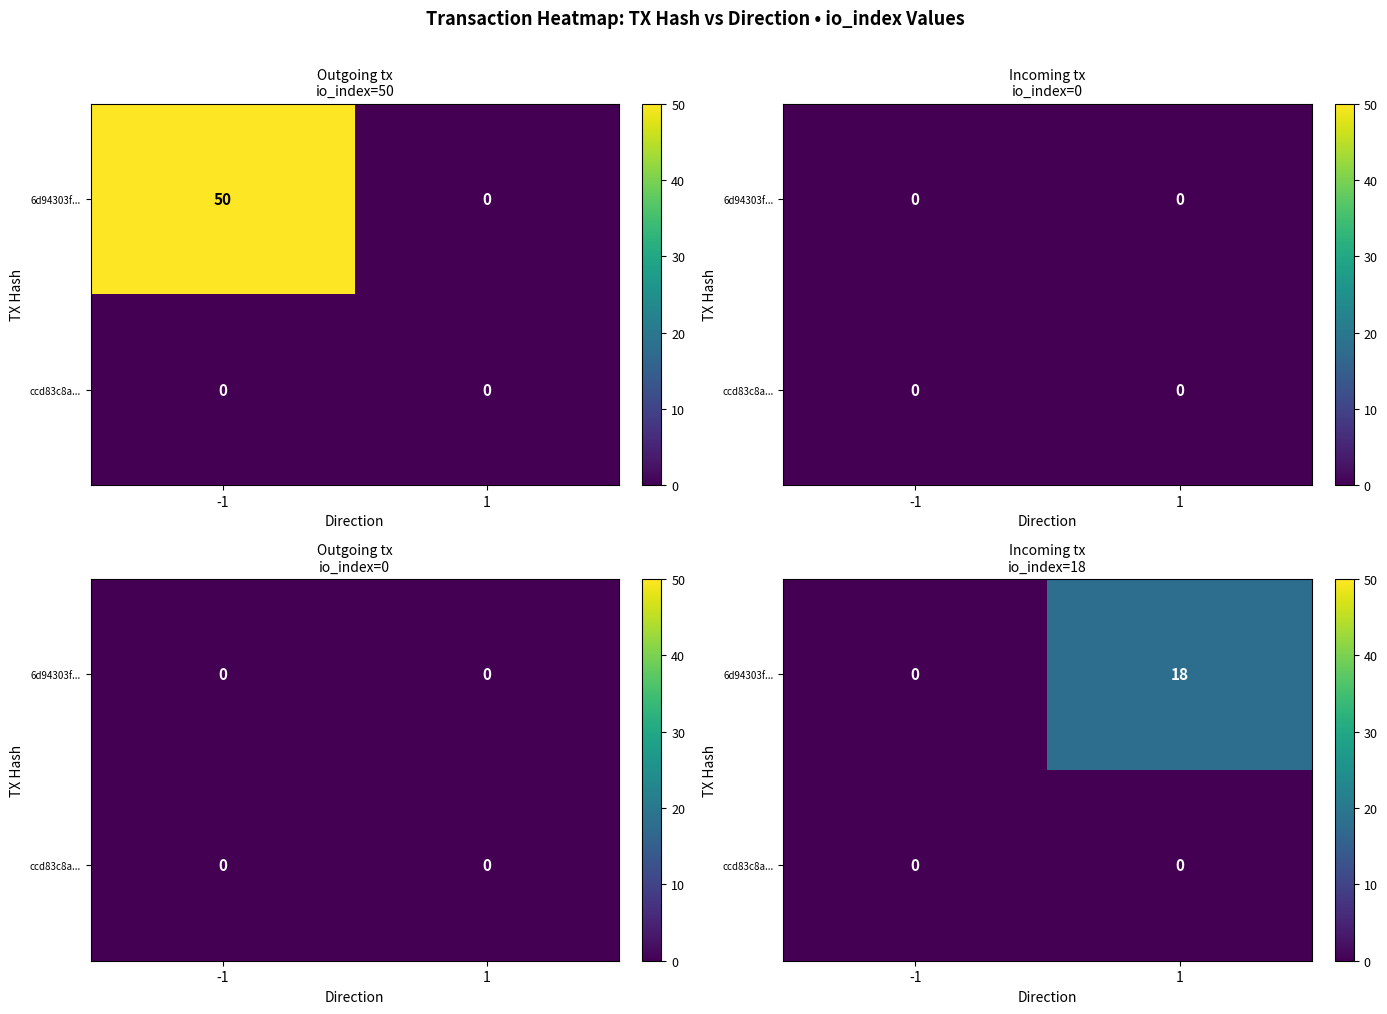

List the labels in order of ccd83c8a... value, smallest first.

-1, 1